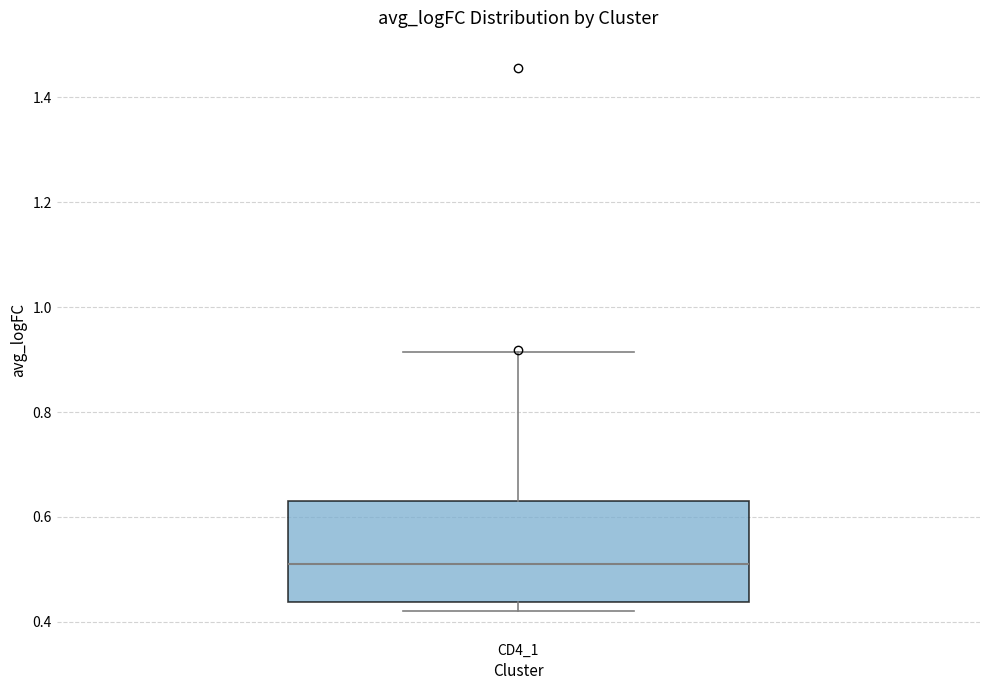

Where does the median line of the box for CD4_1 sit on the y-axis? The values are not printed on the chart, so give them approximately, as read against the axis.

0.50